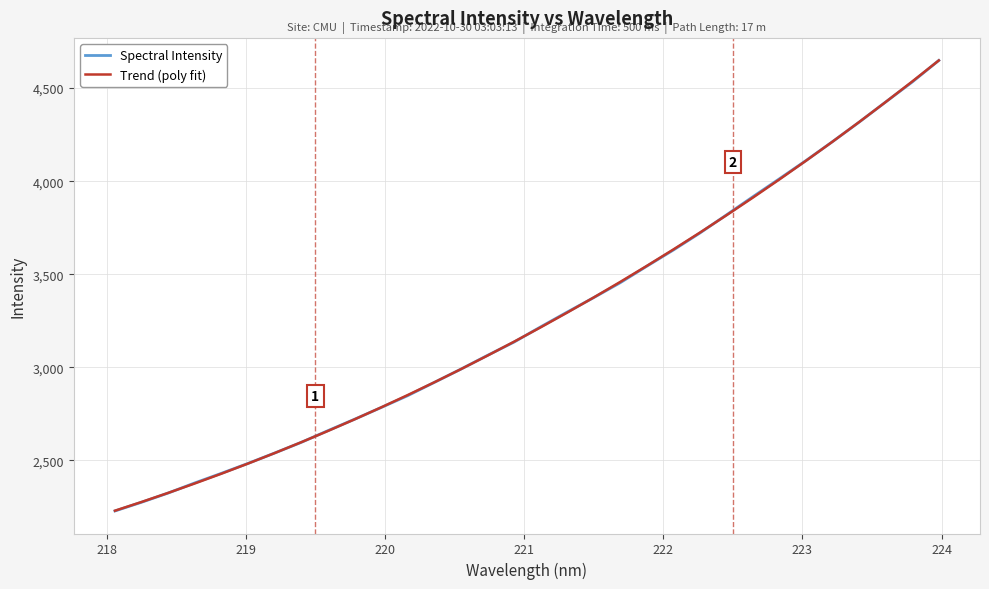

What is the minimum value for Trend (poly fit)?

2229.6